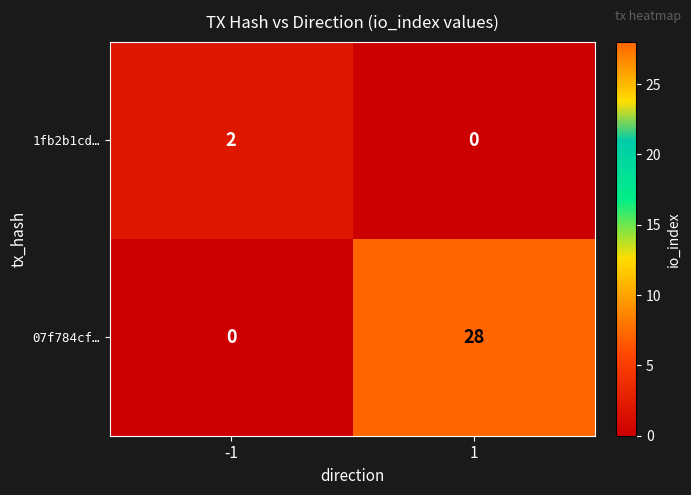

What is the average value of the 07f784cf… series?

14